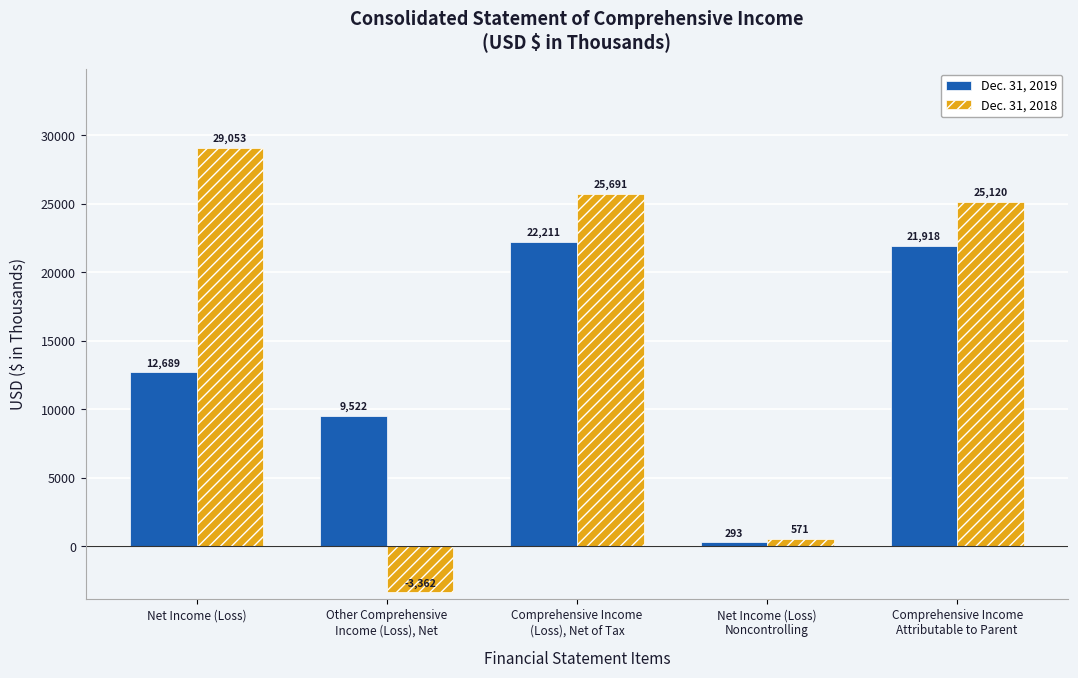

How many bars are there in each group?

2